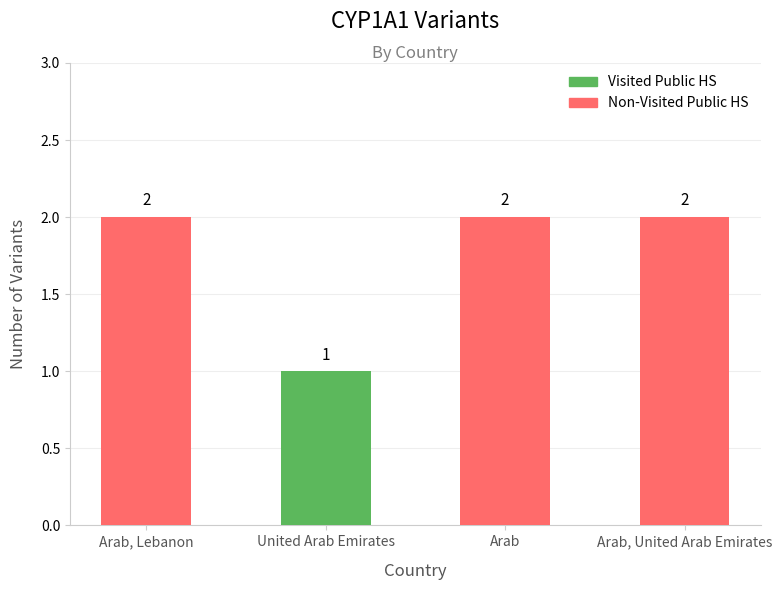

Rank the series by their maximum value, from lowest to highest.

Visited Public HS, Non-Visited Public HS